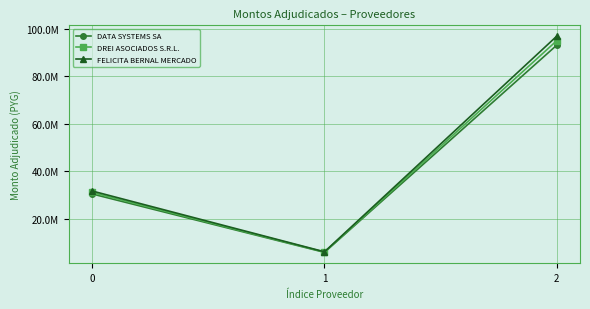

What is the total value across all series at 0?

93000000